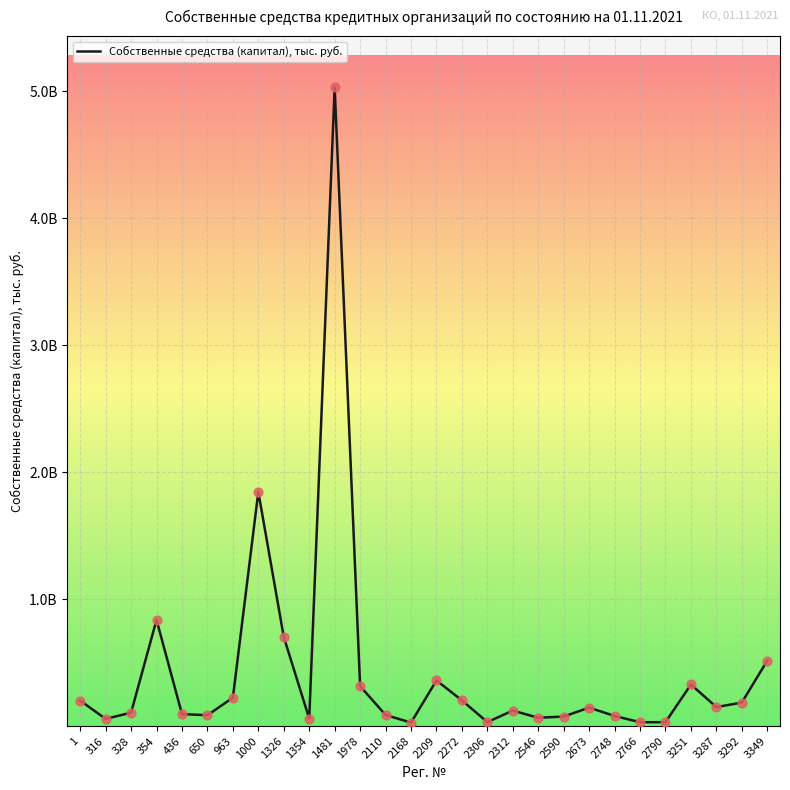

Is this an area chart (filled region under the line)?

No